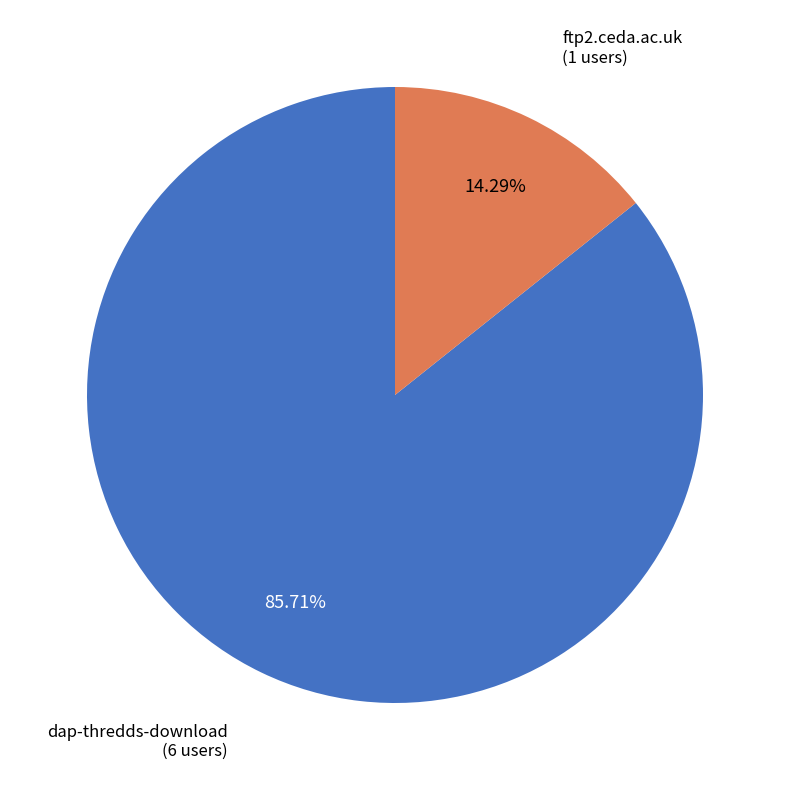

Does any single category account for the majority?

Yes